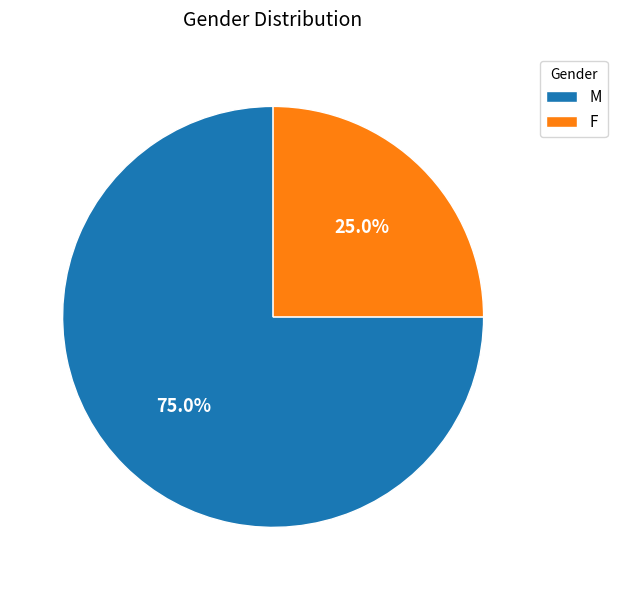

To the nearest percent, what is the combined percentage of M and F?

100%